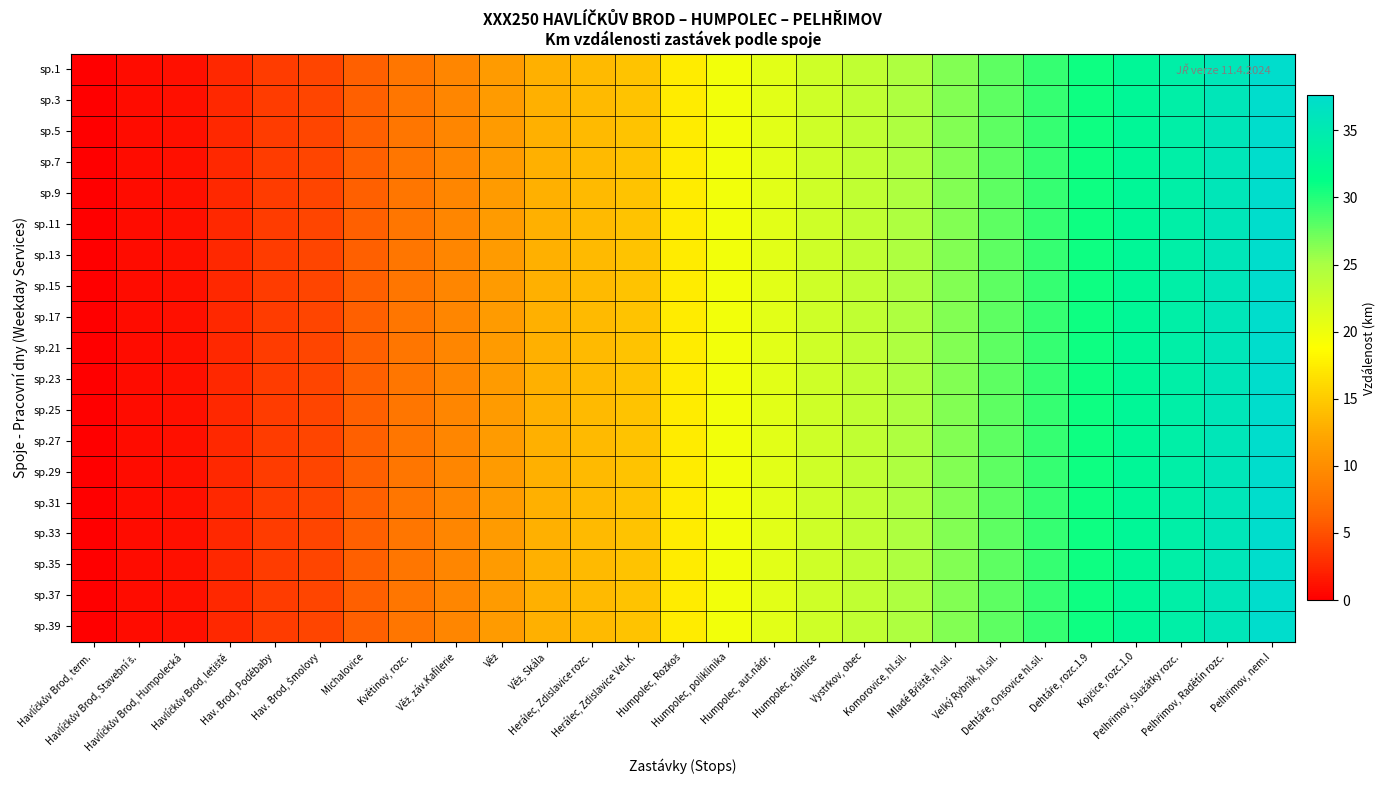

Reading right to left, extract all data points from this chart.

sp.1: Pelhřimov, nem.I=37.6	Pelhřimov, Radětín rozc.=35.8	Pelhřimov, Služátky rozc.=34.2	Kojčice, rozc.1.0=32.7	Dehtáře, rozc.1.9=30.7	Dehtáře, Onšovice hl.sil.=29.3	Velký Rybník, hl.sil.=27.9	Mladé Bříště, hl.sil.=26.5	Komorovice, hl.sil.=24.7	Vystrkov, obec=23.4	Humpolec, dálnice=22.4	Humpolec, aut.nádr.=21.0	Humpolec, poliklinika=19.8	Humpolec, Rozkoš=17.4	Herálec, Zdislavice Vel.K.=14.5	Herálec, Zdislavice rozc.=13.7	Věž, Skála=13.0	Věž=11.3	Věž, záv.Kafilerie=9.3	Květinov, rozc.=7.8	Michalovice=5.9	Hav. Brod, Šmolovy=4.3	Hav. Brod, Poděbaby=3.7	Havlíčkův Brod, letiště=2.6	Havlíčkův Brod, Humpolecká=1.1	Havlíčkův Brod, Stavební š.=0.8	Havlíčkův Brod, term.=0.0
sp.3: Pelhřimov, nem.I=37.6	Pelhřimov, Radětín rozc.=35.8	Pelhřimov, Služátky rozc.=34.2	Kojčice, rozc.1.0=32.7	Dehtáře, rozc.1.9=30.7	Dehtáře, Onšovice hl.sil.=29.3	Velký Rybník, hl.sil.=27.9	Mladé Bříště, hl.sil.=26.5	Komorovice, hl.sil.=24.7	Vystrkov, obec=23.4	Humpolec, dálnice=22.4	Humpolec, aut.nádr.=21.0	Humpolec, poliklinika=19.8	Humpolec, Rozkoš=17.4	Herálec, Zdislavice Vel.K.=14.5	Herálec, Zdislavice rozc.=13.7	Věž, Skála=13.0	Věž=11.3	Věž, záv.Kafilerie=9.3	Květinov, rozc.=7.8	Michalovice=5.9	Hav. Brod, Šmolovy=4.3	Hav. Brod, Poděbaby=3.7	Havlíčkův Brod, letiště=2.6	Havlíčkův Brod, Humpolecká=1.1	Havlíčkův Brod, Stavební š.=0.8	Havlíčkův Brod, term.=0.0
sp.5: Pelhřimov, nem.I=37.6	Pelhřimov, Radětín rozc.=35.8	Pelhřimov, Služátky rozc.=34.2	Kojčice, rozc.1.0=32.7	Dehtáře, rozc.1.9=30.7	Dehtáře, Onšovice hl.sil.=29.3	Velký Rybník, hl.sil.=27.9	Mladé Bříště, hl.sil.=26.5	Komorovice, hl.sil.=24.7	Vystrkov, obec=23.4	Humpolec, dálnice=22.4	Humpolec, aut.nádr.=21.0	Humpolec, poliklinika=19.8	Humpolec, Rozkoš=17.4	Herálec, Zdislavice Vel.K.=14.5	Herálec, Zdislavice rozc.=13.7	Věž, Skála=13.0	Věž=11.3	Věž, záv.Kafilerie=9.3	Květinov, rozc.=7.8	Michalovice=5.9	Hav. Brod, Šmolovy=4.3	Hav. Brod, Poděbaby=3.7	Havlíčkův Brod, letiště=2.6	Havlíčkův Brod, Humpolecká=1.1	Havlíčkův Brod, Stavební š.=0.8	Havlíčkův Brod, term.=0.0
sp.7: Pelhřimov, nem.I=37.6	Pelhřimov, Radětín rozc.=35.8	Pelhřimov, Služátky rozc.=34.2	Kojčice, rozc.1.0=32.7	Dehtáře, rozc.1.9=30.7	Dehtáře, Onšovice hl.sil.=29.3	Velký Rybník, hl.sil.=27.9	Mladé Bříště, hl.sil.=26.5	Komorovice, hl.sil.=24.7	Vystrkov, obec=23.4	Humpolec, dálnice=22.4	Humpolec, aut.nádr.=21.0	Humpolec, poliklinika=19.8	Humpolec, Rozkoš=17.4	Herálec, Zdislavice Vel.K.=14.5	Herálec, Zdislavice rozc.=13.7	Věž, Skála=13.0	Věž=11.3	Věž, záv.Kafilerie=9.3	Květinov, rozc.=7.8	Michalovice=5.9	Hav. Brod, Šmolovy=4.3	Hav. Brod, Poděbaby=3.7	Havlíčkův Brod, letiště=2.6	Havlíčkův Brod, Humpolecká=1.1	Havlíčkův Brod, Stavební š.=0.8	Havlíčkův Brod, term.=0.0
sp.9: Pelhřimov, nem.I=37.6	Pelhřimov, Radětín rozc.=35.8	Pelhřimov, Služátky rozc.=34.2	Kojčice, rozc.1.0=32.7	Dehtáře, rozc.1.9=30.7	Dehtáře, Onšovice hl.sil.=29.3	Velký Rybník, hl.sil.=27.9	Mladé Bříště, hl.sil.=26.5	Komorovice, hl.sil.=24.7	Vystrkov, obec=23.4	Humpolec, dálnice=22.4	Humpolec, aut.nádr.=21.0	Humpolec, poliklinika=19.8	Humpolec, Rozkoš=17.4	Herálec, Zdislavice Vel.K.=14.5	Herálec, Zdislavice rozc.=13.7	Věž, Skála=13.0	Věž=11.3	Věž, záv.Kafilerie=9.3	Květinov, rozc.=7.8	Michalovice=5.9	Hav. Brod, Šmolovy=4.3	Hav. Brod, Poděbaby=3.7	Havlíčkův Brod, letiště=2.6	Havlíčkův Brod, Humpolecká=1.1	Havlíčkův Brod, Stavební š.=0.8	Havlíčkův Brod, term.=0.0
sp.11: Pelhřimov, nem.I=37.6	Pelhřimov, Radětín rozc.=35.8	Pelhřimov, Služátky rozc.=34.2	Kojčice, rozc.1.0=32.7	Dehtáře, rozc.1.9=30.7	Dehtáře, Onšovice hl.sil.=29.3	Velký Rybník, hl.sil.=27.9	Mladé Bříště, hl.sil.=26.5	Komorovice, hl.sil.=24.7	Vystrkov, obec=23.4	Humpolec, dálnice=22.4	Humpolec, aut.nádr.=21.0	Humpolec, poliklinika=19.8	Humpolec, Rozkoš=17.4	Herálec, Zdislavice Vel.K.=14.5	Herálec, Zdislavice rozc.=13.7	Věž, Skála=13.0	Věž=11.3	Věž, záv.Kafilerie=9.3	Květinov, rozc.=7.8	Michalovice=5.9	Hav. Brod, Šmolovy=4.3	Hav. Brod, Poděbaby=3.7	Havlíčkův Brod, letiště=2.6	Havlíčkův Brod, Humpolecká=1.1	Havlíčkův Brod, Stavební š.=0.8	Havlíčkův Brod, term.=0.0
sp.13: Pelhřimov, nem.I=37.6	Pelhřimov, Radětín rozc.=35.8	Pelhřimov, Služátky rozc.=34.2	Kojčice, rozc.1.0=32.7	Dehtáře, rozc.1.9=30.7	Dehtáře, Onšovice hl.sil.=29.3	Velký Rybník, hl.sil.=27.9	Mladé Bříště, hl.sil.=26.5	Komorovice, hl.sil.=24.7	Vystrkov, obec=23.4	Humpolec, dálnice=22.4	Humpolec, aut.nádr.=21.0	Humpolec, poliklinika=19.8	Humpolec, Rozkoš=17.4	Herálec, Zdislavice Vel.K.=14.5	Herálec, Zdislavice rozc.=13.7	Věž, Skála=13.0	Věž=11.3	Věž, záv.Kafilerie=9.3	Květinov, rozc.=7.8	Michalovice=5.9	Hav. Brod, Šmolovy=4.3	Hav. Brod, Poděbaby=3.7	Havlíčkův Brod, letiště=2.6	Havlíčkův Brod, Humpolecká=1.1	Havlíčkův Brod, Stavební š.=0.8	Havlíčkův Brod, term.=0.0
sp.15: Pelhřimov, nem.I=37.6	Pelhřimov, Radětín rozc.=35.8	Pelhřimov, Služátky rozc.=34.2	Kojčice, rozc.1.0=32.7	Dehtáře, rozc.1.9=30.7	Dehtáře, Onšovice hl.sil.=29.3	Velký Rybník, hl.sil.=27.9	Mladé Bříště, hl.sil.=26.5	Komorovice, hl.sil.=24.7	Vystrkov, obec=23.4	Humpolec, dálnice=22.4	Humpolec, aut.nádr.=21.0	Humpolec, poliklinika=19.8	Humpolec, Rozkoš=17.4	Herálec, Zdislavice Vel.K.=14.5	Herálec, Zdislavice rozc.=13.7	Věž, Skála=13.0	Věž=11.3	Věž, záv.Kafilerie=9.3	Květinov, rozc.=7.8	Michalovice=5.9	Hav. Brod, Šmolovy=4.3	Hav. Brod, Poděbaby=3.7	Havlíčkův Brod, letiště=2.6	Havlíčkův Brod, Humpolecká=1.1	Havlíčkův Brod, Stavební š.=0.8	Havlíčkův Brod, term.=0.0
sp.17: Pelhřimov, nem.I=37.6	Pelhřimov, Radětín rozc.=35.8	Pelhřimov, Služátky rozc.=34.2	Kojčice, rozc.1.0=32.7	Dehtáře, rozc.1.9=30.7	Dehtáře, Onšovice hl.sil.=29.3	Velký Rybník, hl.sil.=27.9	Mladé Bříště, hl.sil.=26.5	Komorovice, hl.sil.=24.7	Vystrkov, obec=23.4	Humpolec, dálnice=22.4	Humpolec, aut.nádr.=21.0	Humpolec, poliklinika=19.8	Humpolec, Rozkoš=17.4	Herálec, Zdislavice Vel.K.=14.5	Herálec, Zdislavice rozc.=13.7	Věž, Skála=13.0	Věž=11.3	Věž, záv.Kafilerie=9.3	Květinov, rozc.=7.8	Michalovice=5.9	Hav. Brod, Šmolovy=4.3	Hav. Brod, Poděbaby=3.7	Havlíčkův Brod, letiště=2.6	Havlíčkův Brod, Humpolecká=1.1	Havlíčkův Brod, Stavební š.=0.8	Havlíčkův Brod, term.=0.0
sp.21: Pelhřimov, nem.I=37.6	Pelhřimov, Radětín rozc.=35.8	Pelhřimov, Služátky rozc.=34.2	Kojčice, rozc.1.0=32.7	Dehtáře, rozc.1.9=30.7	Dehtáře, Onšovice hl.sil.=29.3	Velký Rybník, hl.sil.=27.9	Mladé Bříště, hl.sil.=26.5	Komorovice, hl.sil.=24.7	Vystrkov, obec=23.4	Humpolec, dálnice=22.4	Humpolec, aut.nádr.=21.0	Humpolec, poliklinika=19.8	Humpolec, Rozkoš=17.4	Herálec, Zdislavice Vel.K.=14.5	Herálec, Zdislavice rozc.=13.7	Věž, Skála=13.0	Věž=11.3	Věž, záv.Kafilerie=9.3	Květinov, rozc.=7.8	Michalovice=5.9	Hav. Brod, Šmolovy=4.3	Hav. Brod, Poděbaby=3.7	Havlíčkův Brod, letiště=2.6	Havlíčkův Brod, Humpolecká=1.1	Havlíčkův Brod, Stavební š.=0.8	Havlíčkův Brod, term.=0.0
sp.23: Pelhřimov, nem.I=37.6	Pelhřimov, Radětín rozc.=35.8	Pelhřimov, Služátky rozc.=34.2	Kojčice, rozc.1.0=32.7	Dehtáře, rozc.1.9=30.7	Dehtáře, Onšovice hl.sil.=29.3	Velký Rybník, hl.sil.=27.9	Mladé Bříště, hl.sil.=26.5	Komorovice, hl.sil.=24.7	Vystrkov, obec=23.4	Humpolec, dálnice=22.4	Humpolec, aut.nádr.=21.0	Humpolec, poliklinika=19.8	Humpolec, Rozkoš=17.4	Herálec, Zdislavice Vel.K.=14.5	Herálec, Zdislavice rozc.=13.7	Věž, Skála=13.0	Věž=11.3	Věž, záv.Kafilerie=9.3	Květinov, rozc.=7.8	Michalovice=5.9	Hav. Brod, Šmolovy=4.3	Hav. Brod, Poděbaby=3.7	Havlíčkův Brod, letiště=2.6	Havlíčkův Brod, Humpolecká=1.1	Havlíčkův Brod, Stavební š.=0.8	Havlíčkův Brod, term.=0.0
sp.25: Pelhřimov, nem.I=37.6	Pelhřimov, Radětín rozc.=35.8	Pelhřimov, Služátky rozc.=34.2	Kojčice, rozc.1.0=32.7	Dehtáře, rozc.1.9=30.7	Dehtáře, Onšovice hl.sil.=29.3	Velký Rybník, hl.sil.=27.9	Mladé Bříště, hl.sil.=26.5	Komorovice, hl.sil.=24.7	Vystrkov, obec=23.4	Humpolec, dálnice=22.4	Humpolec, aut.nádr.=21.0	Humpolec, poliklinika=19.8	Humpolec, Rozkoš=17.4	Herálec, Zdislavice Vel.K.=14.5	Herálec, Zdislavice rozc.=13.7	Věž, Skála=13.0	Věž=11.3	Věž, záv.Kafilerie=9.3	Květinov, rozc.=7.8	Michalovice=5.9	Hav. Brod, Šmolovy=4.3	Hav. Brod, Poděbaby=3.7	Havlíčkův Brod, letiště=2.6	Havlíčkův Brod, Humpolecká=1.1	Havlíčkův Brod, Stavební š.=0.8	Havlíčkův Brod, term.=0.0
sp.27: Pelhřimov, nem.I=37.6	Pelhřimov, Radětín rozc.=35.8	Pelhřimov, Služátky rozc.=34.2	Kojčice, rozc.1.0=32.7	Dehtáře, rozc.1.9=30.7	Dehtáře, Onšovice hl.sil.=29.3	Velký Rybník, hl.sil.=27.9	Mladé Bříště, hl.sil.=26.5	Komorovice, hl.sil.=24.7	Vystrkov, obec=23.4	Humpolec, dálnice=22.4	Humpolec, aut.nádr.=21.0	Humpolec, poliklinika=19.8	Humpolec, Rozkoš=17.4	Herálec, Zdislavice Vel.K.=14.5	Herálec, Zdislavice rozc.=13.7	Věž, Skála=13.0	Věž=11.3	Věž, záv.Kafilerie=9.3	Květinov, rozc.=7.8	Michalovice=5.9	Hav. Brod, Šmolovy=4.3	Hav. Brod, Poděbaby=3.7	Havlíčkův Brod, letiště=2.6	Havlíčkův Brod, Humpolecká=1.1	Havlíčkův Brod, Stavební š.=0.8	Havlíčkův Brod, term.=0.0
sp.29: Pelhřimov, nem.I=37.6	Pelhřimov, Radětín rozc.=35.8	Pelhřimov, Služátky rozc.=34.2	Kojčice, rozc.1.0=32.7	Dehtáře, rozc.1.9=30.7	Dehtáře, Onšovice hl.sil.=29.3	Velký Rybník, hl.sil.=27.9	Mladé Bříště, hl.sil.=26.5	Komorovice, hl.sil.=24.7	Vystrkov, obec=23.4	Humpolec, dálnice=22.4	Humpolec, aut.nádr.=21.0	Humpolec, poliklinika=19.8	Humpolec, Rozkoš=17.4	Herálec, Zdislavice Vel.K.=14.5	Herálec, Zdislavice rozc.=13.7	Věž, Skála=13.0	Věž=11.3	Věž, záv.Kafilerie=9.3	Květinov, rozc.=7.8	Michalovice=5.9	Hav. Brod, Šmolovy=4.3	Hav. Brod, Poděbaby=3.7	Havlíčkův Brod, letiště=2.6	Havlíčkův Brod, Humpolecká=1.1	Havlíčkův Brod, Stavební š.=0.8	Havlíčkův Brod, term.=0.0
sp.31: Pelhřimov, nem.I=37.6	Pelhřimov, Radětín rozc.=35.8	Pelhřimov, Služátky rozc.=34.2	Kojčice, rozc.1.0=32.7	Dehtáře, rozc.1.9=30.7	Dehtáře, Onšovice hl.sil.=29.3	Velký Rybník, hl.sil.=27.9	Mladé Bříště, hl.sil.=26.5	Komorovice, hl.sil.=24.7	Vystrkov, obec=23.4	Humpolec, dálnice=22.4	Humpolec, aut.nádr.=21.0	Humpolec, poliklinika=19.8	Humpolec, Rozkoš=17.4	Herálec, Zdislavice Vel.K.=14.5	Herálec, Zdislavice rozc.=13.7	Věž, Skála=13.0	Věž=11.3	Věž, záv.Kafilerie=9.3	Květinov, rozc.=7.8	Michalovice=5.9	Hav. Brod, Šmolovy=4.3	Hav. Brod, Poděbaby=3.7	Havlíčkův Brod, letiště=2.6	Havlíčkův Brod, Humpolecká=1.1	Havlíčkův Brod, Stavební š.=0.8	Havlíčkův Brod, term.=0.0
sp.33: Pelhřimov, nem.I=37.6	Pelhřimov, Radětín rozc.=35.8	Pelhřimov, Služátky rozc.=34.2	Kojčice, rozc.1.0=32.7	Dehtáře, rozc.1.9=30.7	Dehtáře, Onšovice hl.sil.=29.3	Velký Rybník, hl.sil.=27.9	Mladé Bříště, hl.sil.=26.5	Komorovice, hl.sil.=24.7	Vystrkov, obec=23.4	Humpolec, dálnice=22.4	Humpolec, aut.nádr.=21.0	Humpolec, poliklinika=19.8	Humpolec, Rozkoš=17.4	Herálec, Zdislavice Vel.K.=14.5	Herálec, Zdislavice rozc.=13.7	Věž, Skála=13.0	Věž=11.3	Věž, záv.Kafilerie=9.3	Květinov, rozc.=7.8	Michalovice=5.9	Hav. Brod, Šmolovy=4.3	Hav. Brod, Poděbaby=3.7	Havlíčkův Brod, letiště=2.6	Havlíčkův Brod, Humpolecká=1.1	Havlíčkův Brod, Stavební š.=0.8	Havlíčkův Brod, term.=0.0
sp.35: Pelhřimov, nem.I=37.6	Pelhřimov, Radětín rozc.=35.8	Pelhřimov, Služátky rozc.=34.2	Kojčice, rozc.1.0=32.7	Dehtáře, rozc.1.9=30.7	Dehtáře, Onšovice hl.sil.=29.3	Velký Rybník, hl.sil.=27.9	Mladé Bříště, hl.sil.=26.5	Komorovice, hl.sil.=24.7	Vystrkov, obec=23.4	Humpolec, dálnice=22.4	Humpolec, aut.nádr.=21.0	Humpolec, poliklinika=19.8	Humpolec, Rozkoš=17.4	Herálec, Zdislavice Vel.K.=14.5	Herálec, Zdislavice rozc.=13.7	Věž, Skála=13.0	Věž=11.3	Věž, záv.Kafilerie=9.3	Květinov, rozc.=7.8	Michalovice=5.9	Hav. Brod, Šmolovy=4.3	Hav. Brod, Poděbaby=3.7	Havlíčkův Brod, letiště=2.6	Havlíčkův Brod, Humpolecká=1.1	Havlíčkův Brod, Stavební š.=0.8	Havlíčkův Brod, term.=0.0
sp.37: Pelhřimov, nem.I=37.6	Pelhřimov, Radětín rozc.=35.8	Pelhřimov, Služátky rozc.=34.2	Kojčice, rozc.1.0=32.7	Dehtáře, rozc.1.9=30.7	Dehtáře, Onšovice hl.sil.=29.3	Velký Rybník, hl.sil.=27.9	Mladé Bříště, hl.sil.=26.5	Komorovice, hl.sil.=24.7	Vystrkov, obec=23.4	Humpolec, dálnice=22.4	Humpolec, aut.nádr.=21.0	Humpolec, poliklinika=19.8	Humpolec, Rozkoš=17.4	Herálec, Zdislavice Vel.K.=14.5	Herálec, Zdislavice rozc.=13.7	Věž, Skála=13.0	Věž=11.3	Věž, záv.Kafilerie=9.3	Květinov, rozc.=7.8	Michalovice=5.9	Hav. Brod, Šmolovy=4.3	Hav. Brod, Poděbaby=3.7	Havlíčkův Brod, letiště=2.6	Havlíčkův Brod, Humpolecká=1.1	Havlíčkův Brod, Stavební š.=0.8	Havlíčkův Brod, term.=0.0
sp.39: Pelhřimov, nem.I=37.6	Pelhřimov, Radětín rozc.=35.8	Pelhřimov, Služátky rozc.=34.2	Kojčice, rozc.1.0=32.7	Dehtáře, rozc.1.9=30.7	Dehtáře, Onšovice hl.sil.=29.3	Velký Rybník, hl.sil.=27.9	Mladé Bříště, hl.sil.=26.5	Komorovice, hl.sil.=24.7	Vystrkov, obec=23.4	Humpolec, dálnice=22.4	Humpolec, aut.nádr.=21.0	Humpolec, poliklinika=19.8	Humpolec, Rozkoš=17.4	Herálec, Zdislavice Vel.K.=14.5	Herálec, Zdislavice rozc.=13.7	Věž, Skála=13.0	Věž=11.3	Věž, záv.Kafilerie=9.3	Květinov, rozc.=7.8	Michalovice=5.9	Hav. Brod, Šmolovy=4.3	Hav. Brod, Poděbaby=3.7	Havlíčkův Brod, letiště=2.6	Havlíčkův Brod, Humpolecká=1.1	Havlíčkův Brod, Stavební š.=0.8	Havlíčkův Brod, term.=0.0